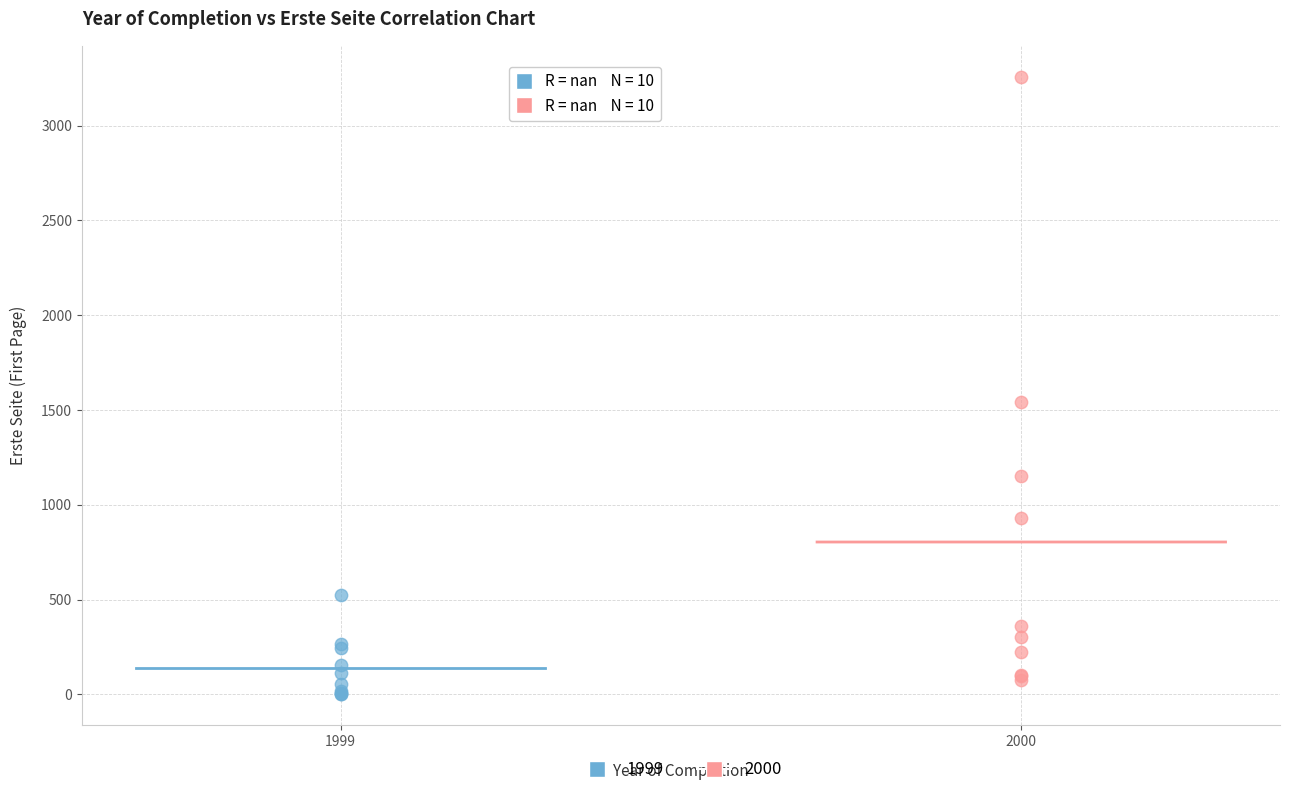

Which series has the largest Y range (max minus min)?

2000